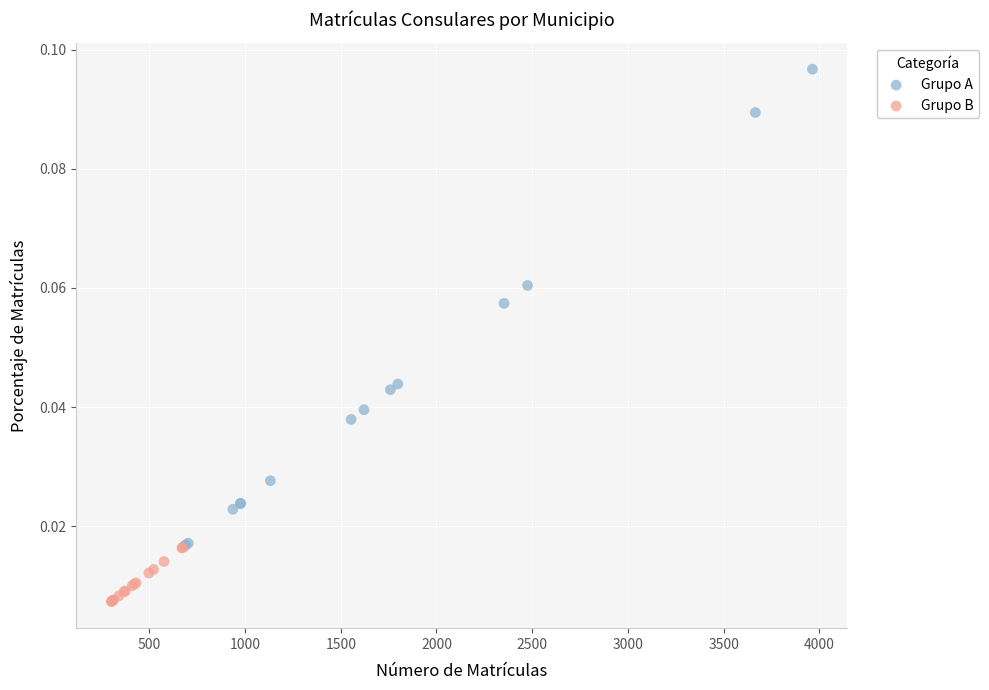

Which series contains the highest Y value?

Grupo A